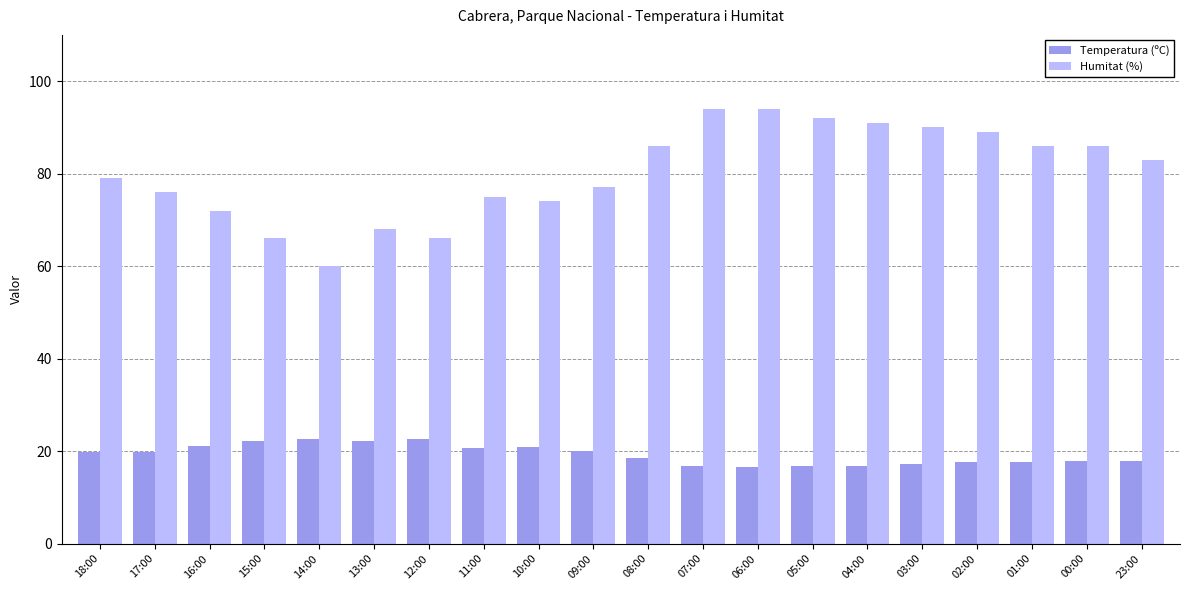

How many data points in Humitat (%) are less than 83?

10